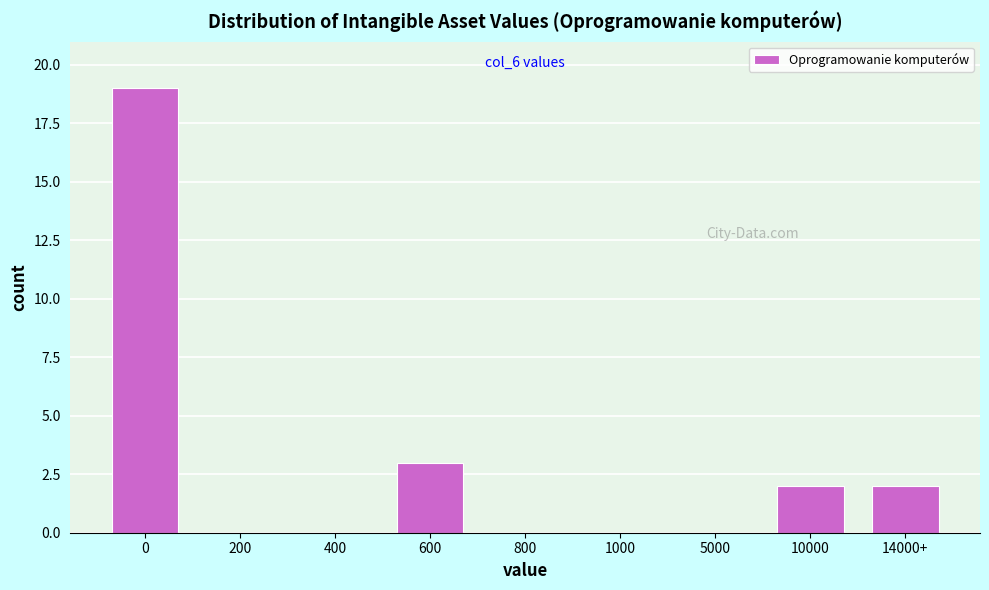

Reading right to left, list all the values displayed in this chart.

14000+=2	10000=2	5000=0	1000=0	800=0	600=3	400=0	200=0	0=19